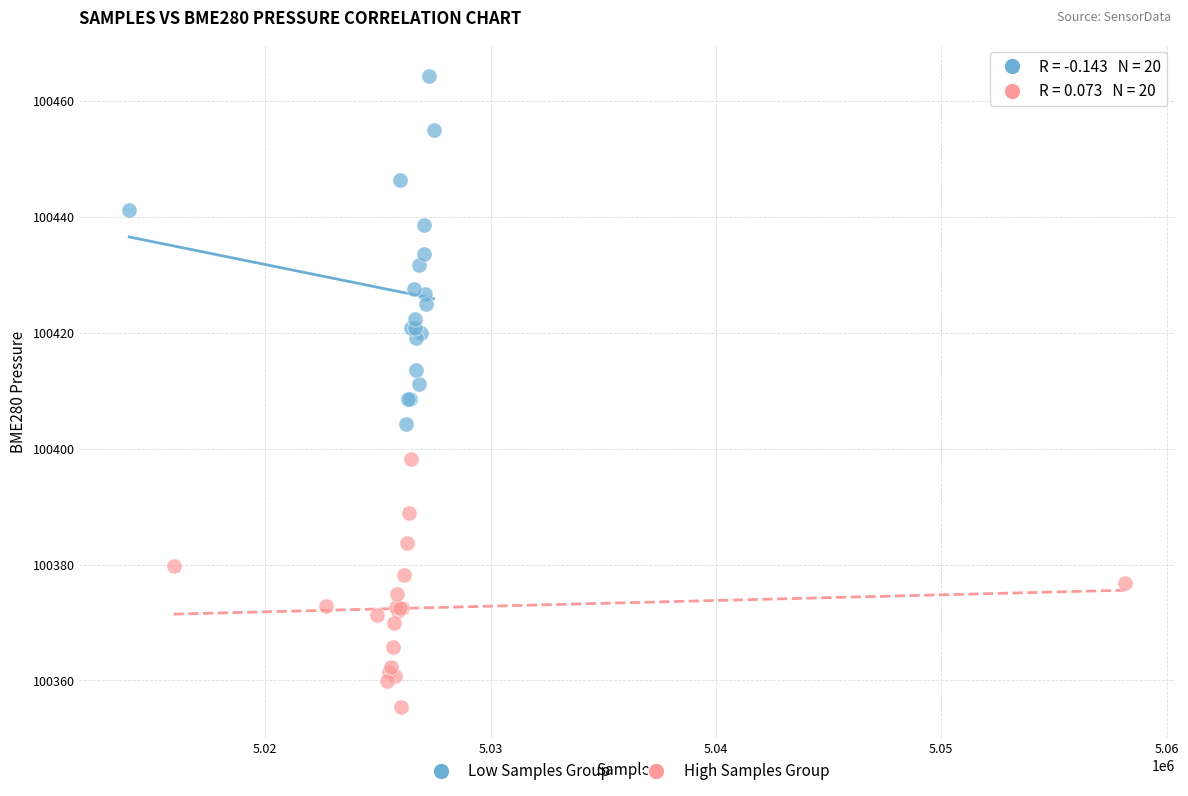

Which series contains the highest Y value?

Low Samples Group